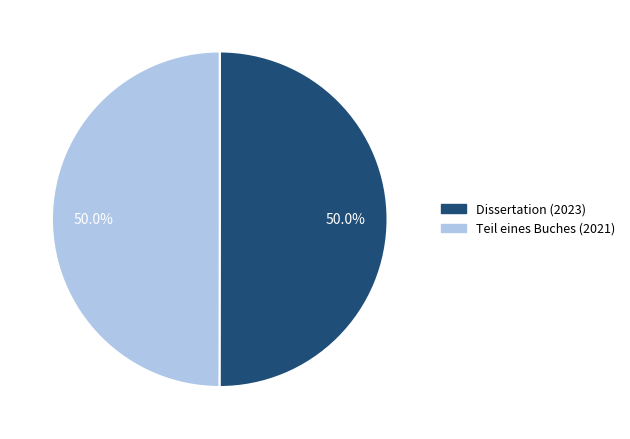

The Dissertation (2023) slice represents 50% of the pie. True or false?

True